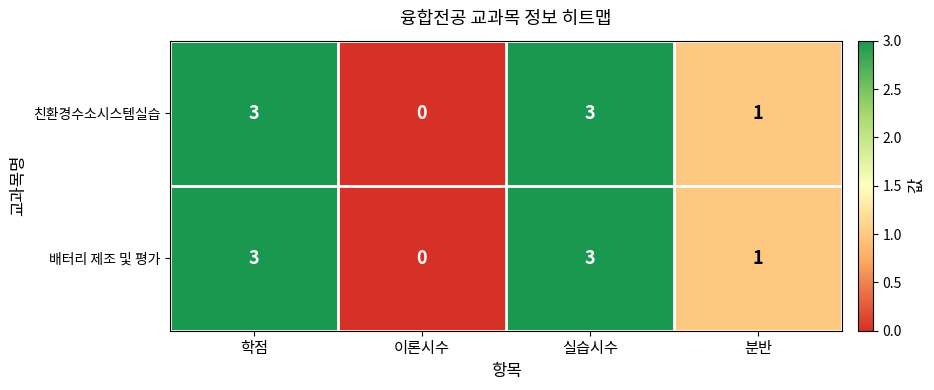

What is the approximate value of 친환경수소시스템실습 at 학점?

3